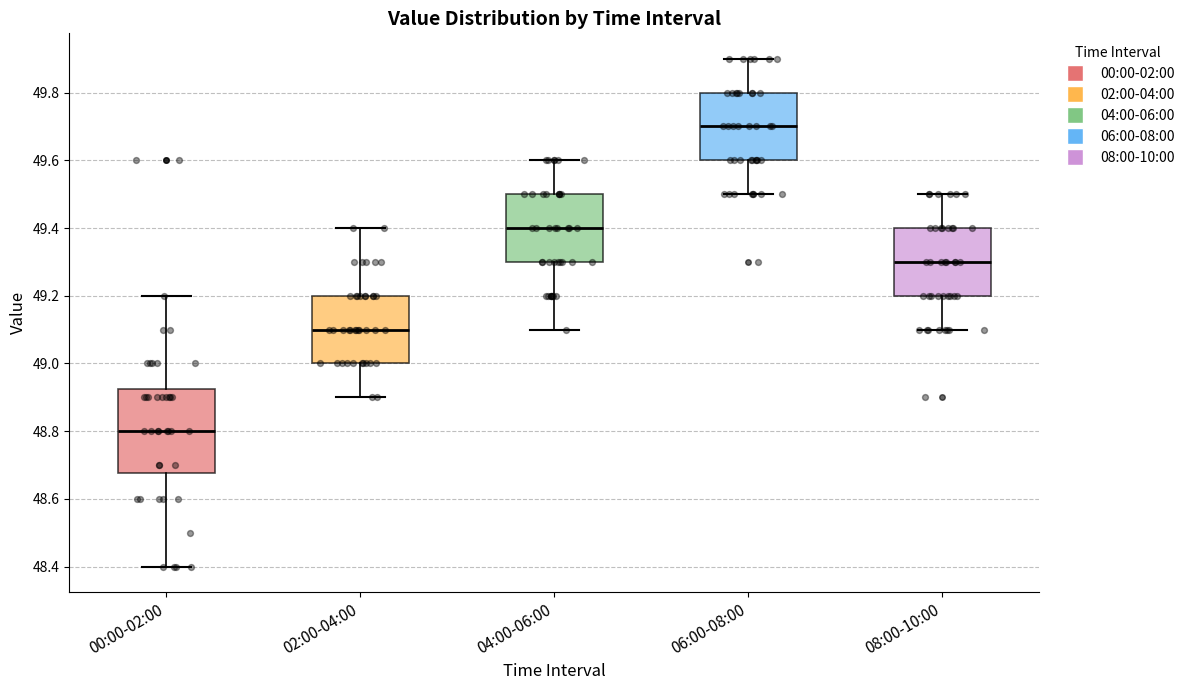

Where is the lower edge of the box for 08:00-10:00 on the y-axis? The values are not printed on the chart, so give them approximately, as read against the axis.

49.20